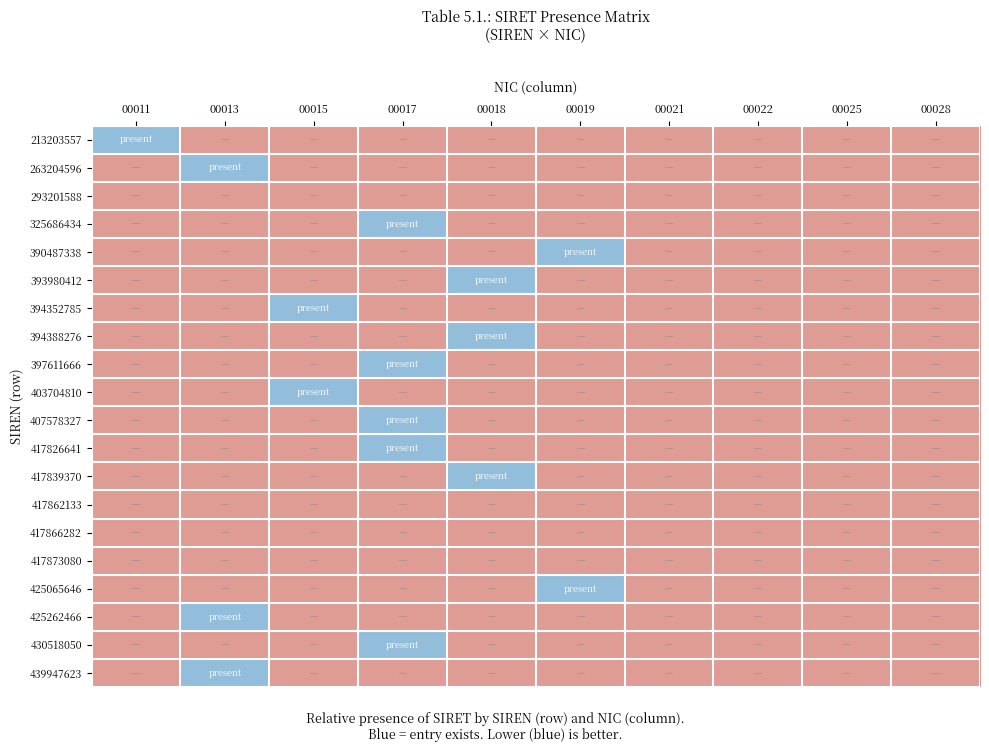

What is the smallest value displayed?

-0.5